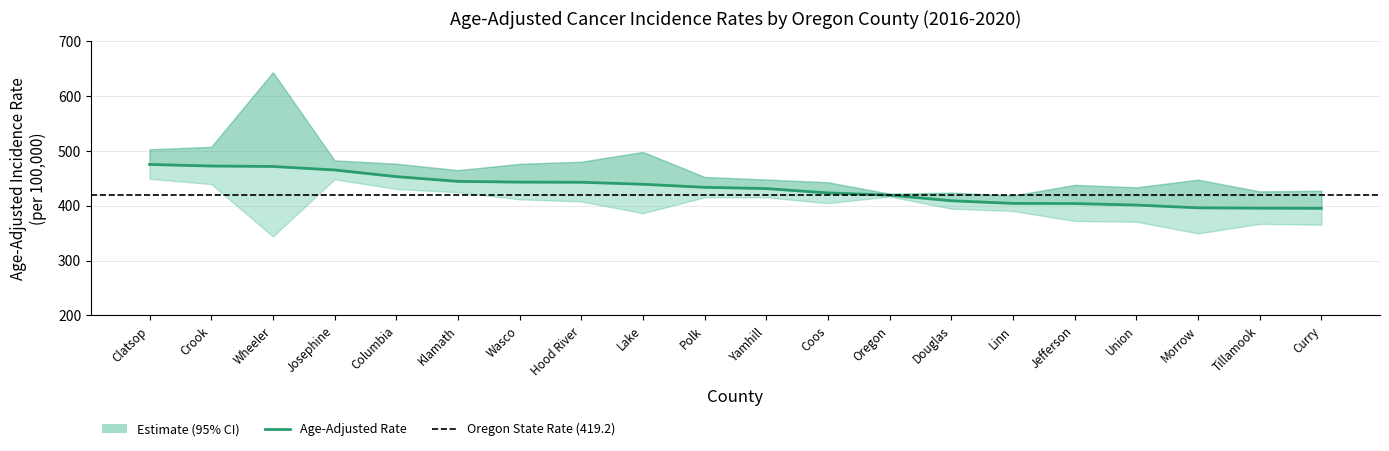

Which label corresponds to the smallest value in the chart?

Curry